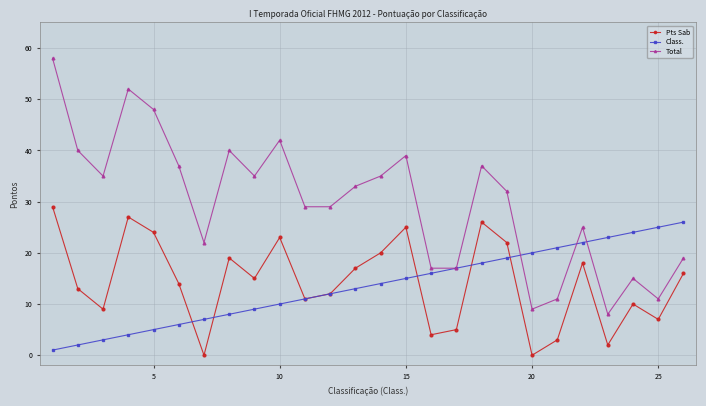

At how many categories does at least one series exceed 43?

3